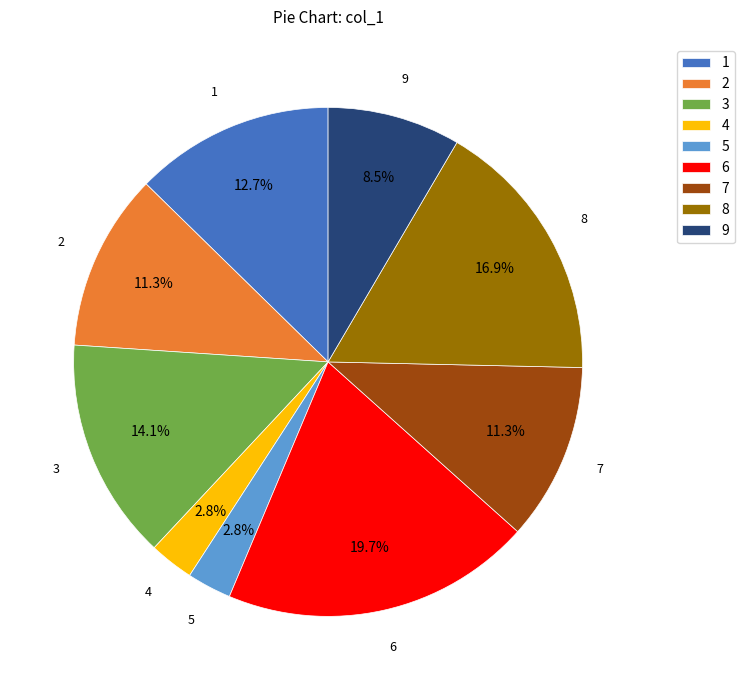

Approximately how many times larger is the value at 9 compared to 3?

0.6